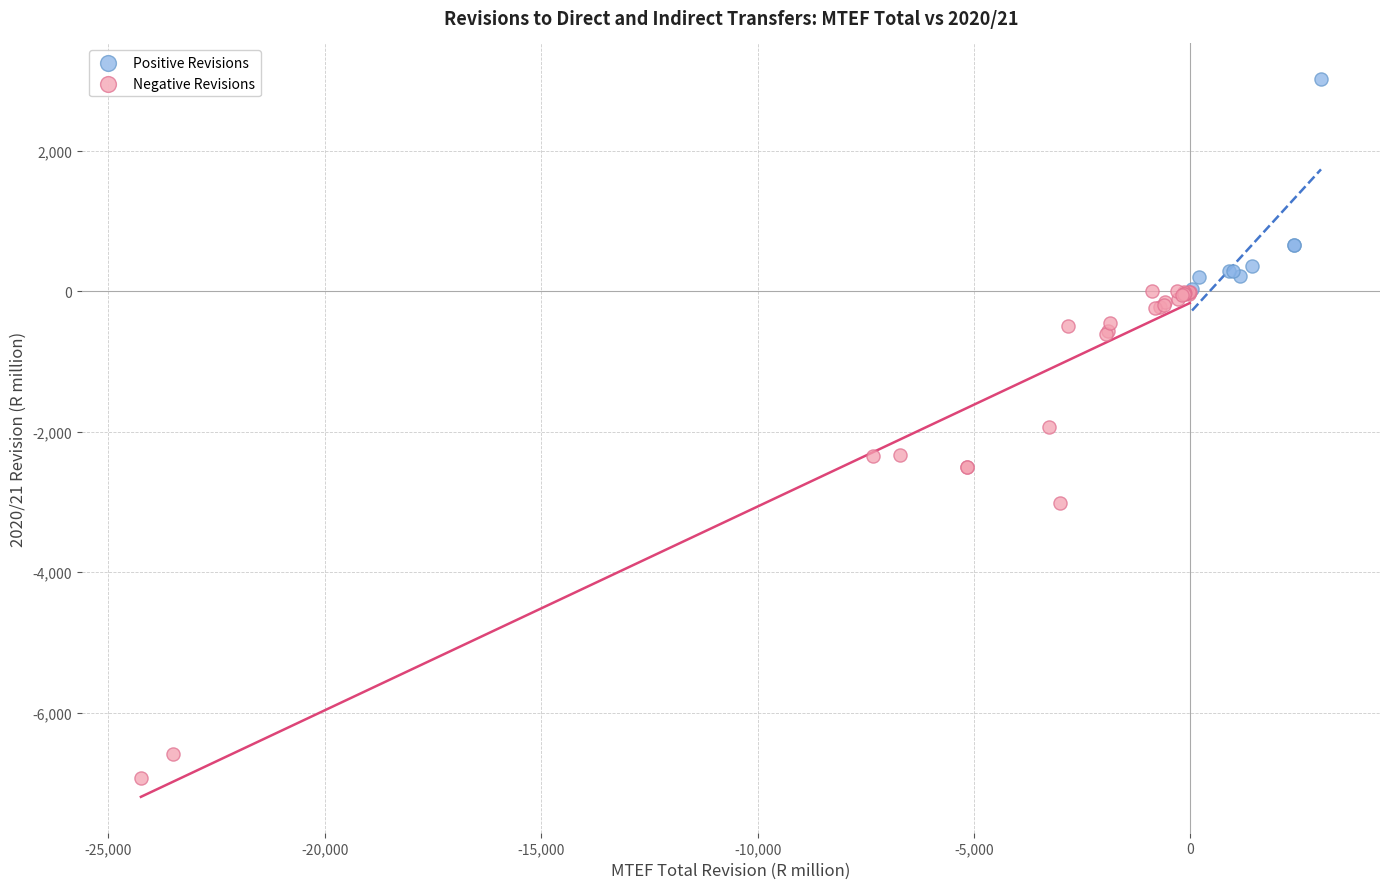

Which series reaches the maximum Y coordinate?

Positive Revisions